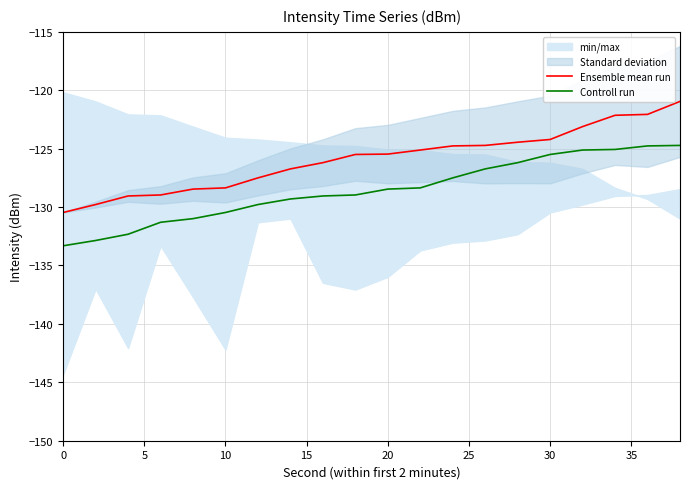

Is it true that Controll run equals -202.9 at 30?

False